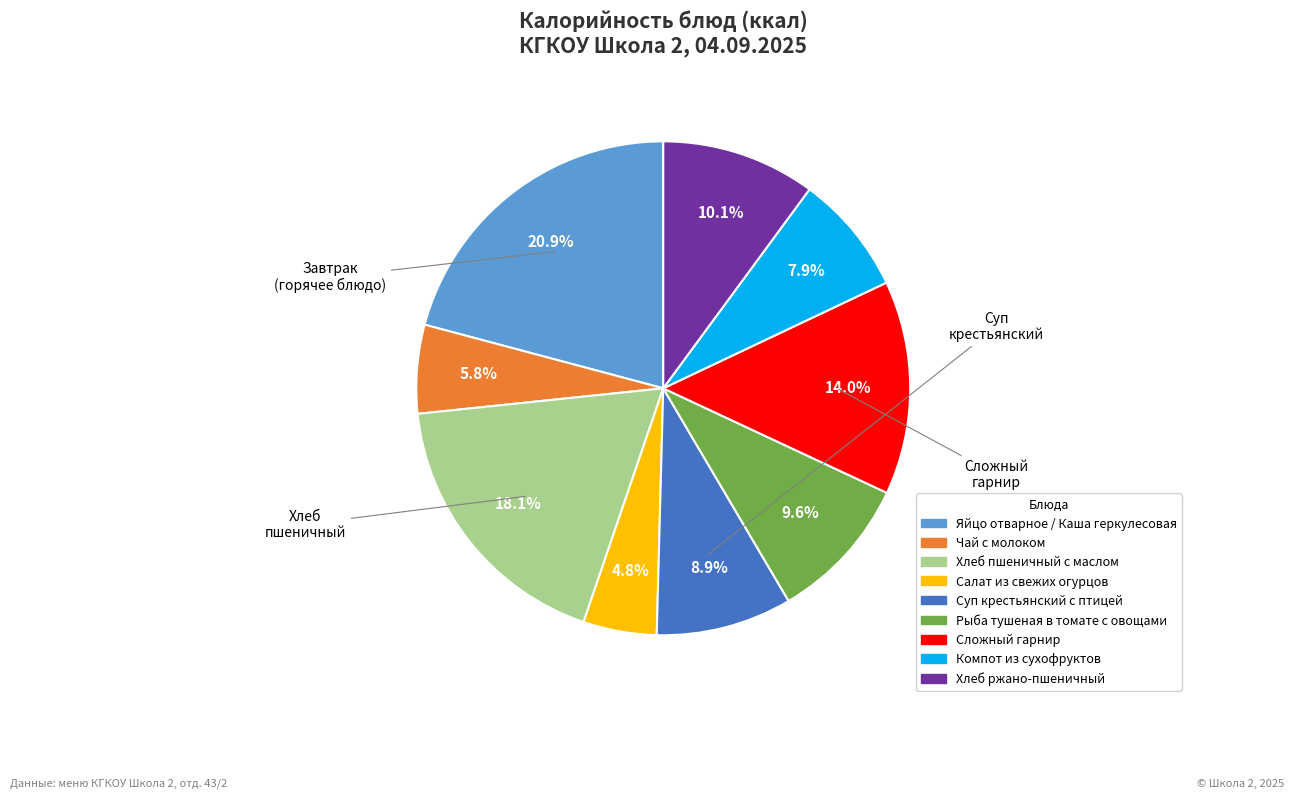

The Сложный гарнир slice represents 14% of the pie. True or false?

True